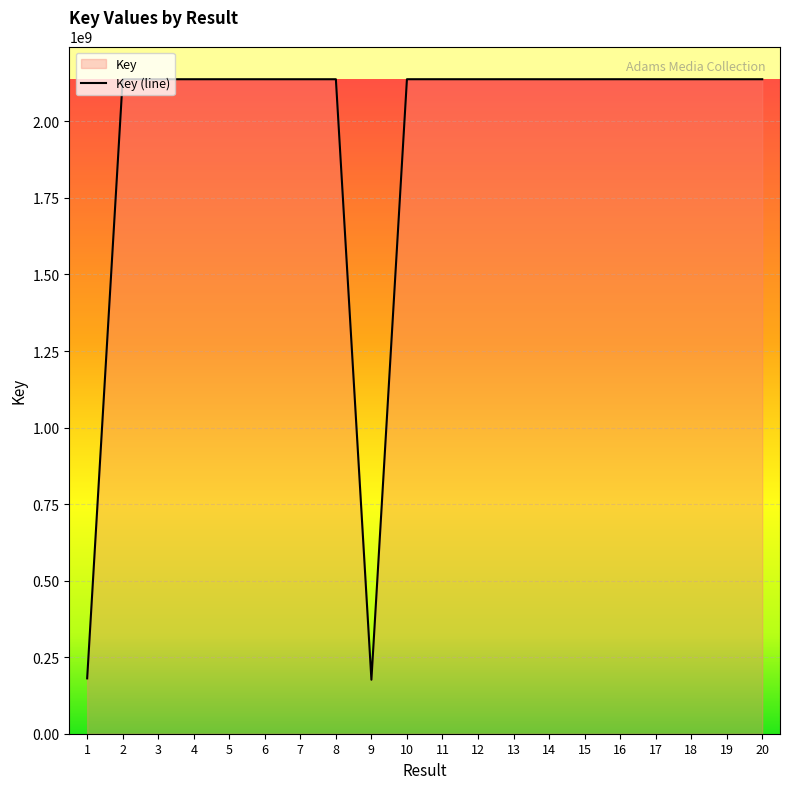

What is the change in value from 7 to 13?

+35417